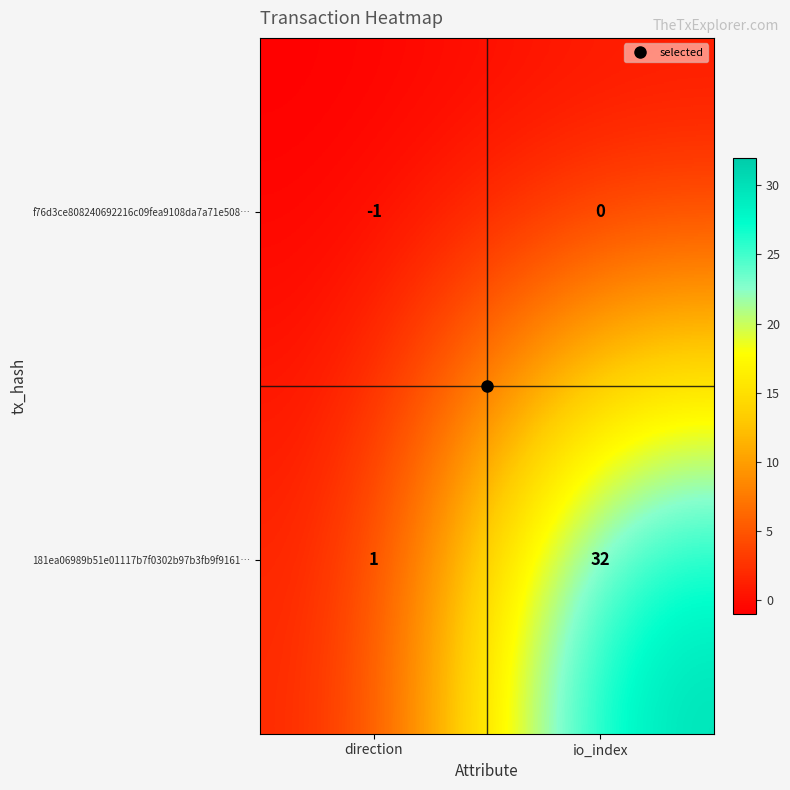

Which label corresponds to the smallest value in the chart?

direction